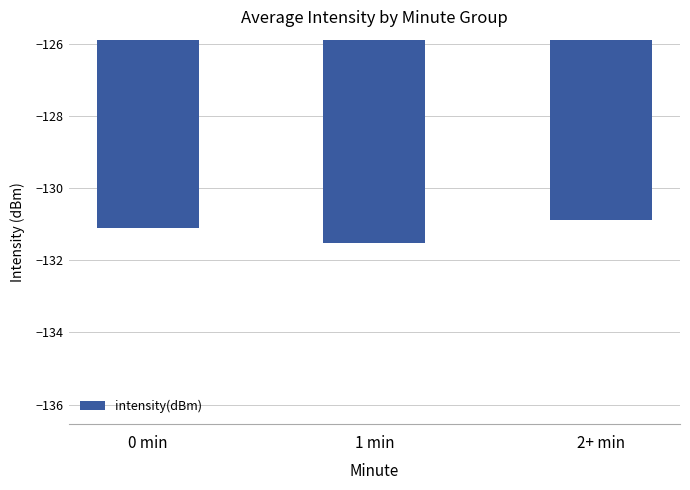

What is the average value?

-131.2